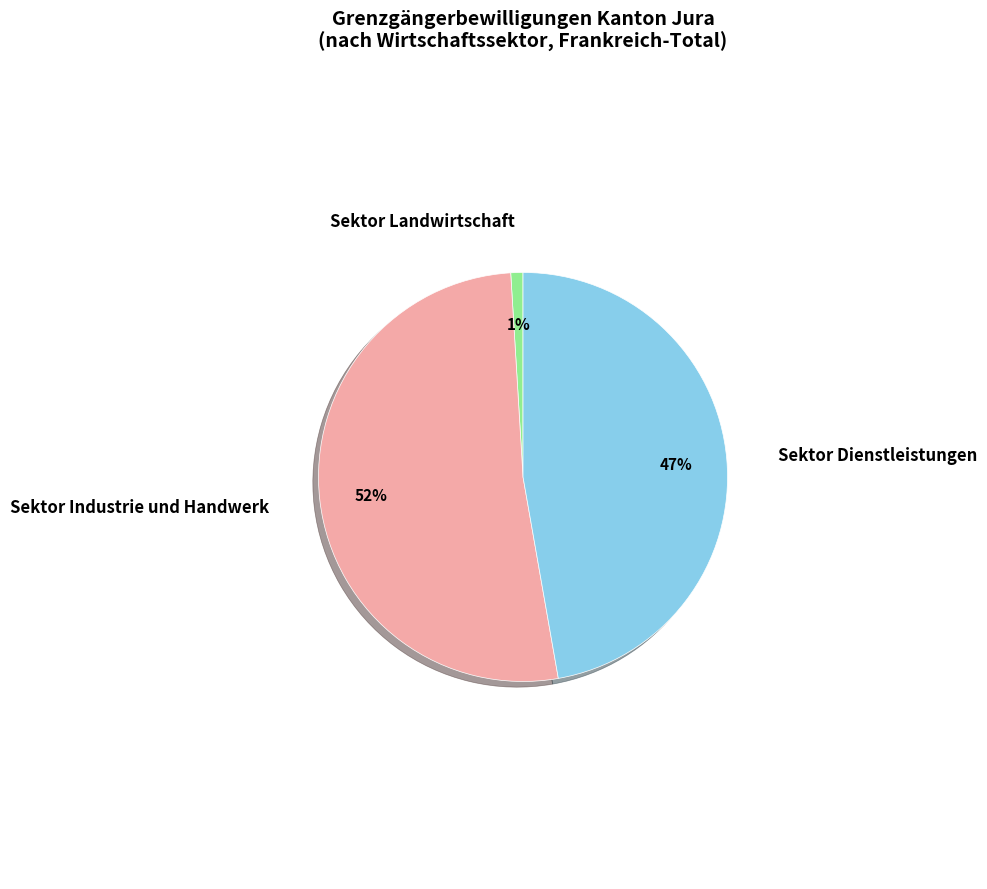

Which has a higher value, Sektor Landwirtschaft or Sektor Dienstleistungen?

Sektor Dienstleistungen